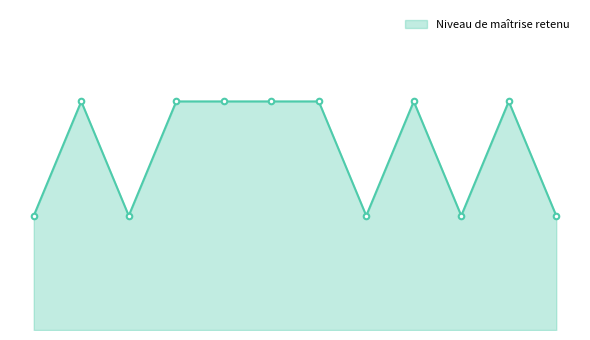

At which category does the data reach its first local peak?

Communiquer efficacement